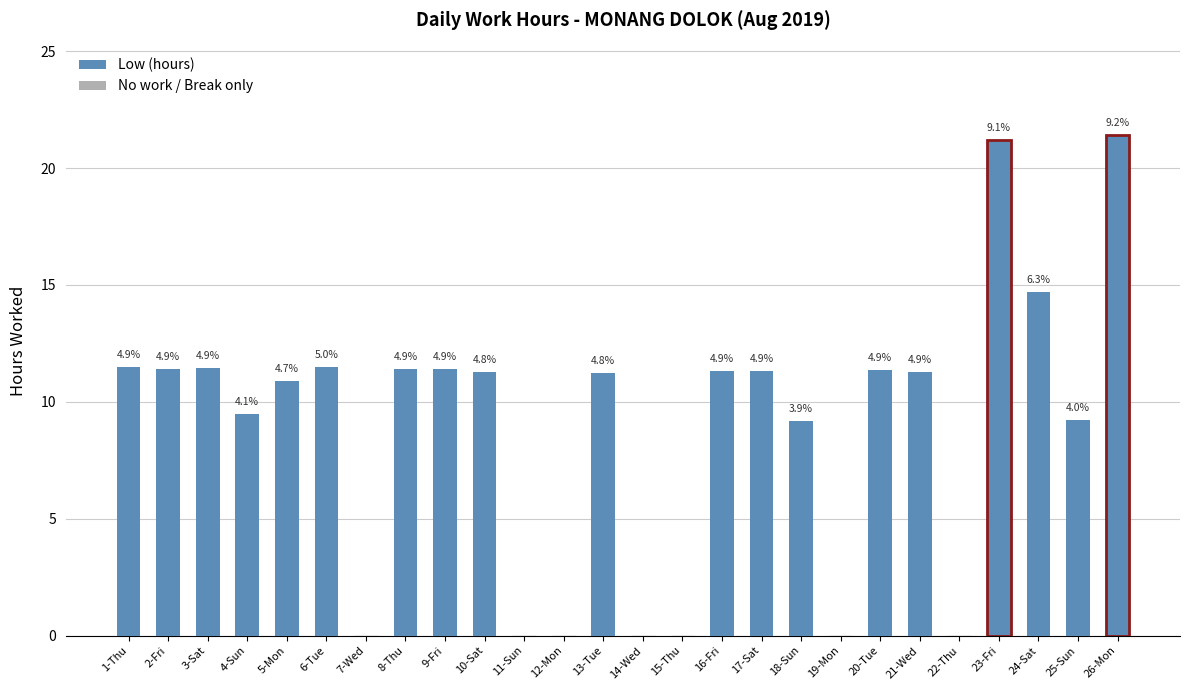

The value at 22-Thu is 0.0. True or false?

True